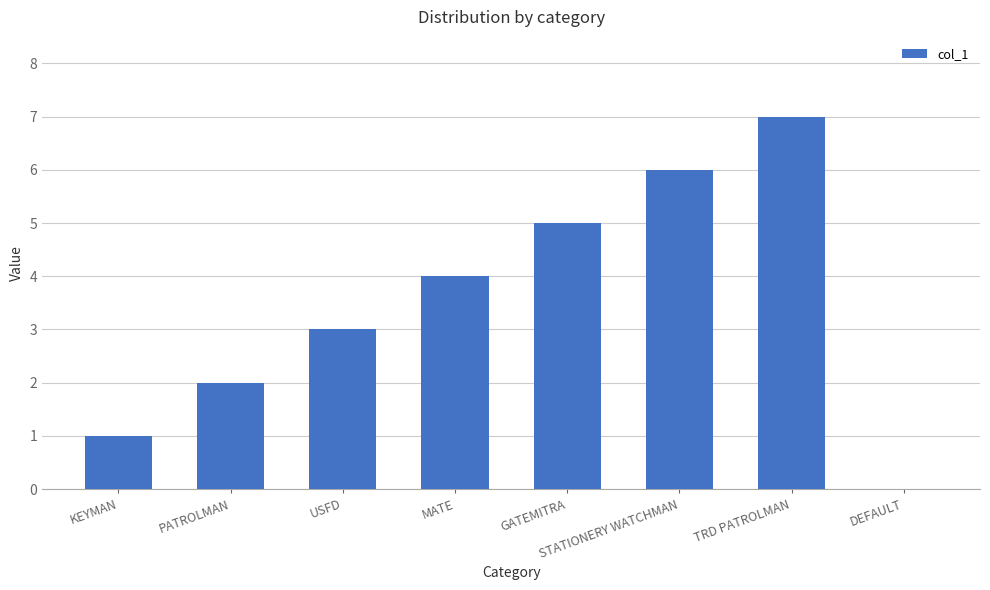

How many positive values are there?

7